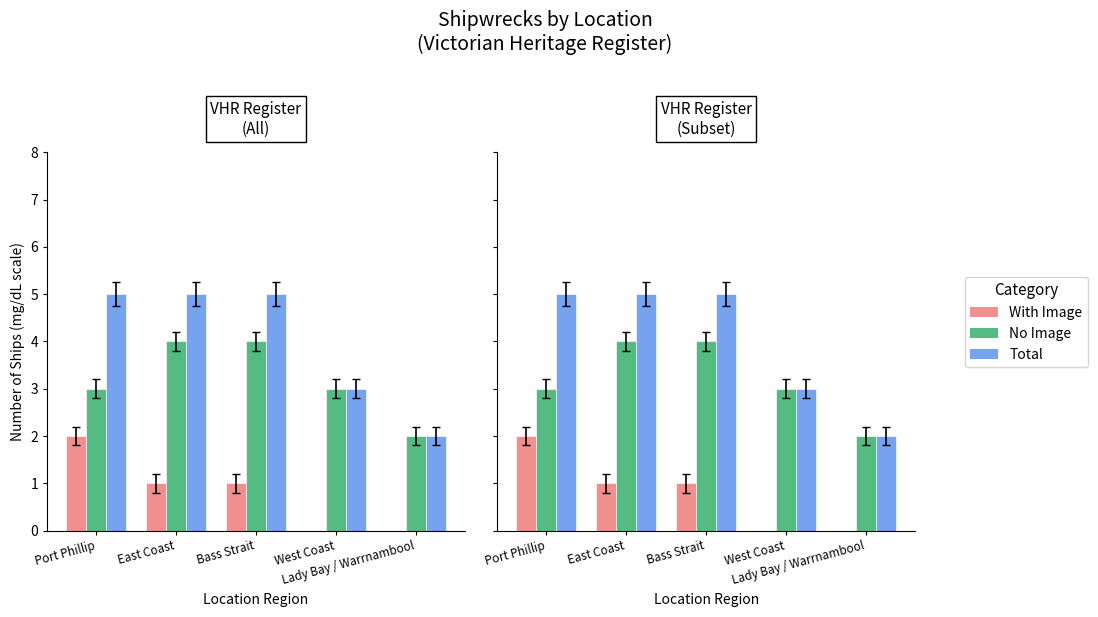

The With Image series shows 1 at East Coast. True or false?

True